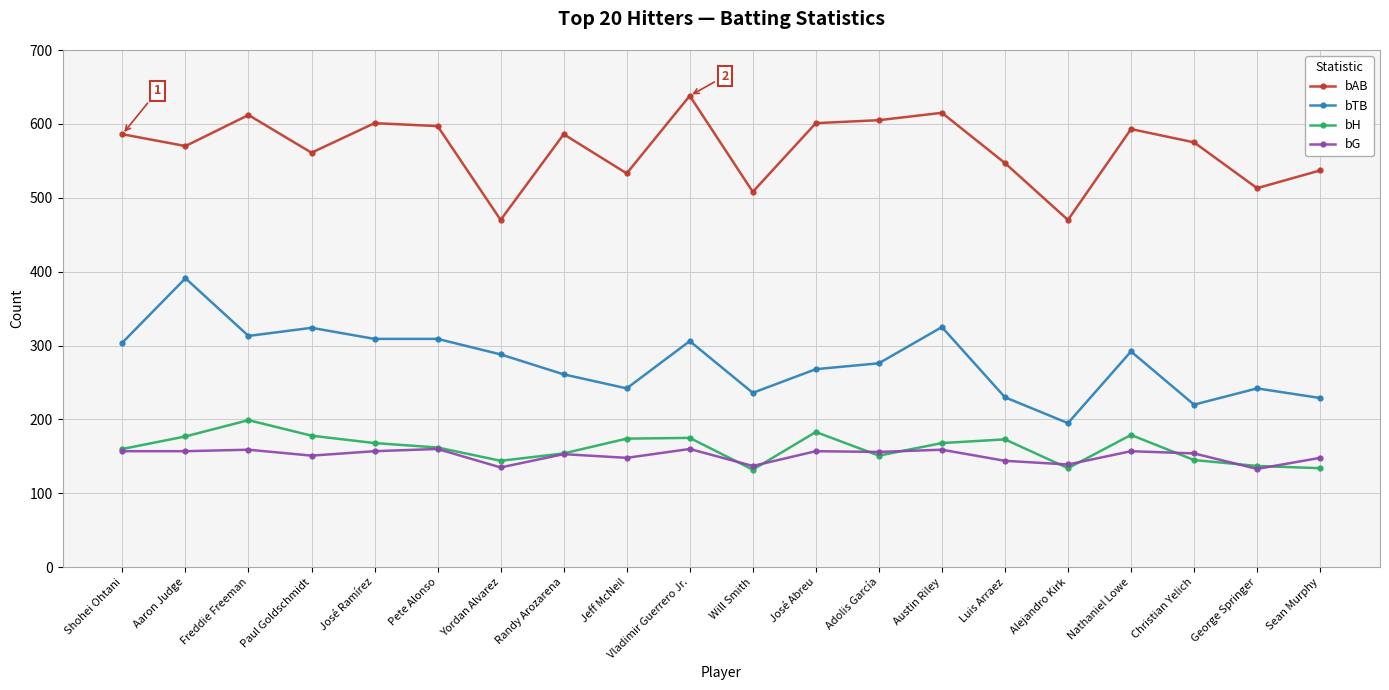

What is the difference between the second highest and minimum values in the bAB series?

145